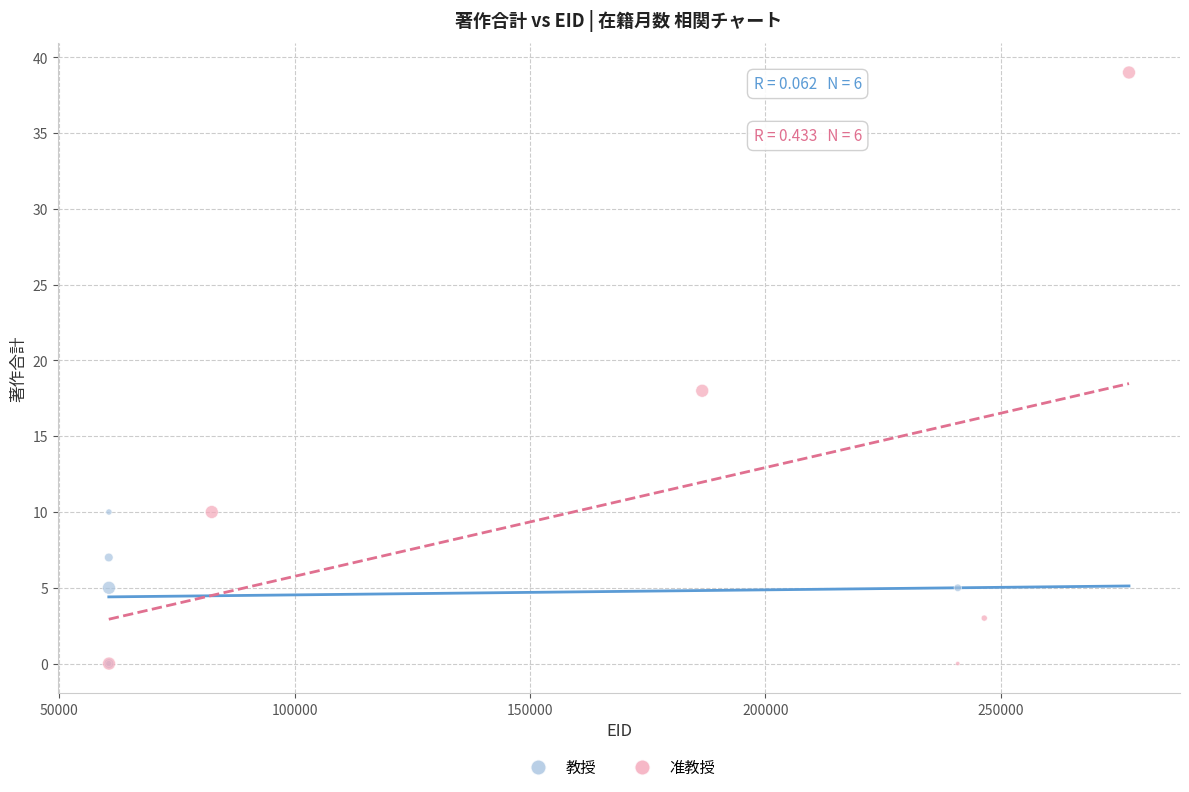

Which series contains the highest Y value?

准教授